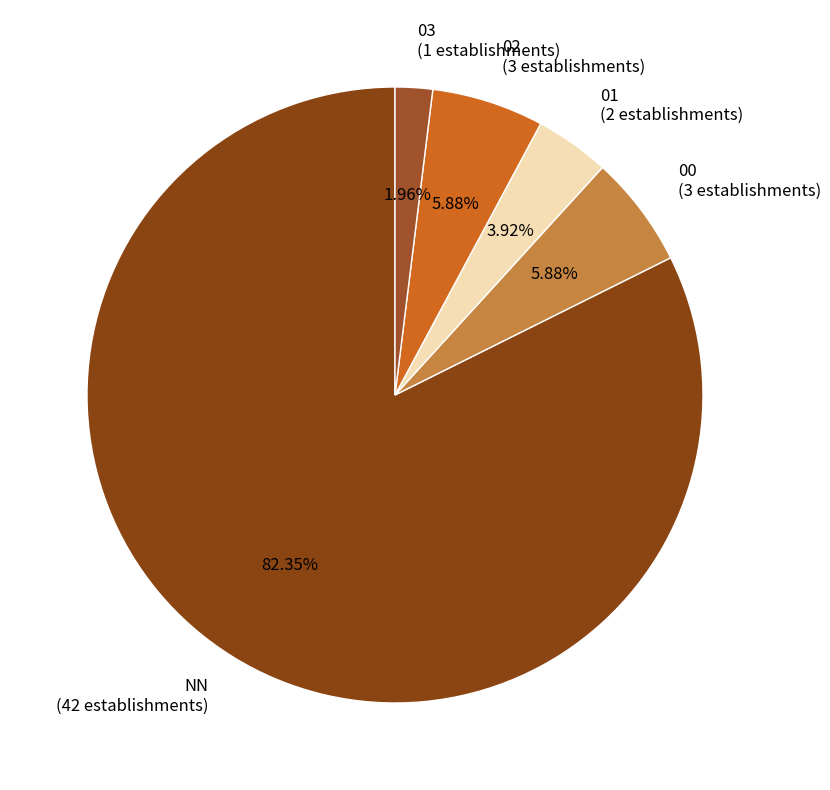

To the nearest percent, what is the difference between the 01 and 03 slice percentages?

2%